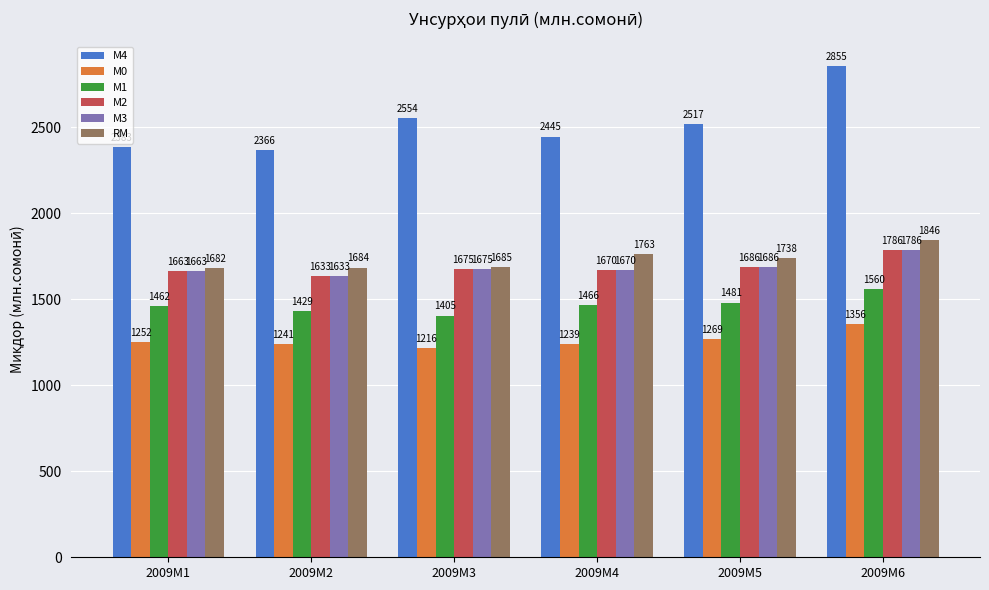

Which series changed the most between 2009M1 and 2009M3?

М4